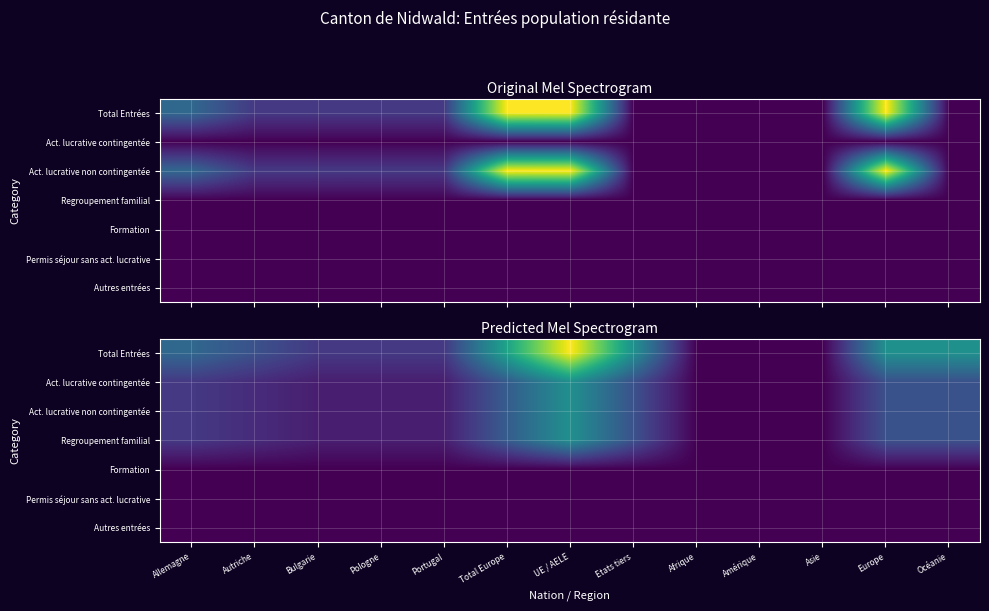

Which category has the lowest value in the Act. lucrative non contingentée series?

Afrique